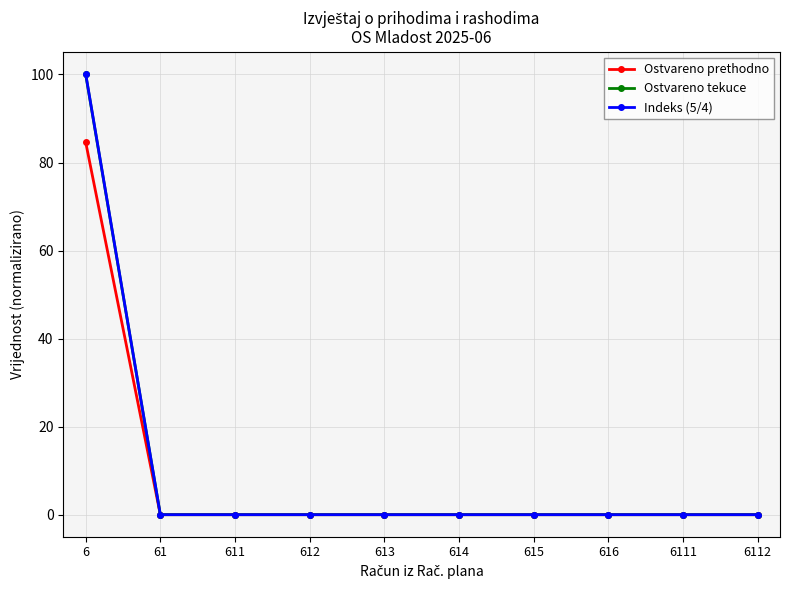

Which series has the widest spread of values?

Indeks (5/4)